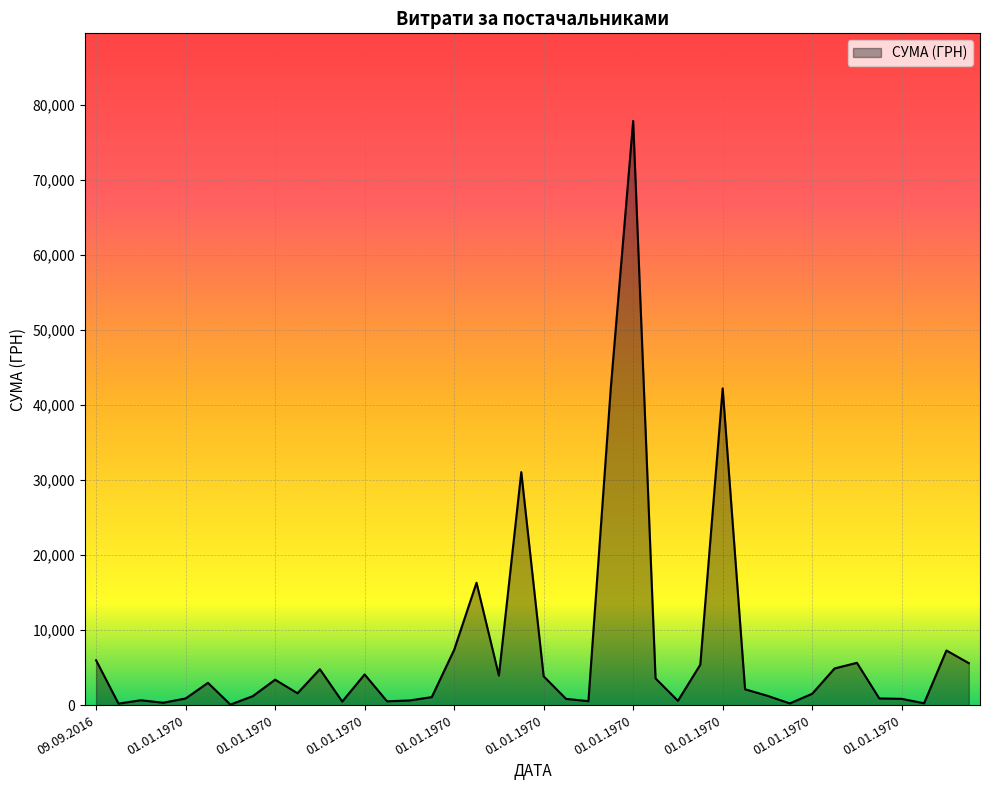

What is the difference between the maximum and minimum values?

77728.7